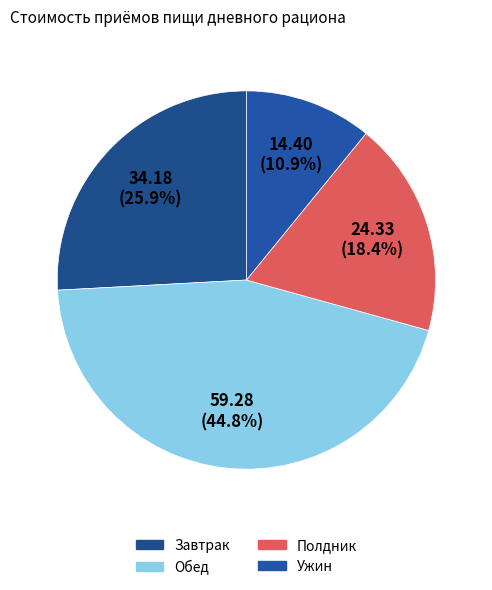

Is it true that Полдник is 18% of the pie?

True